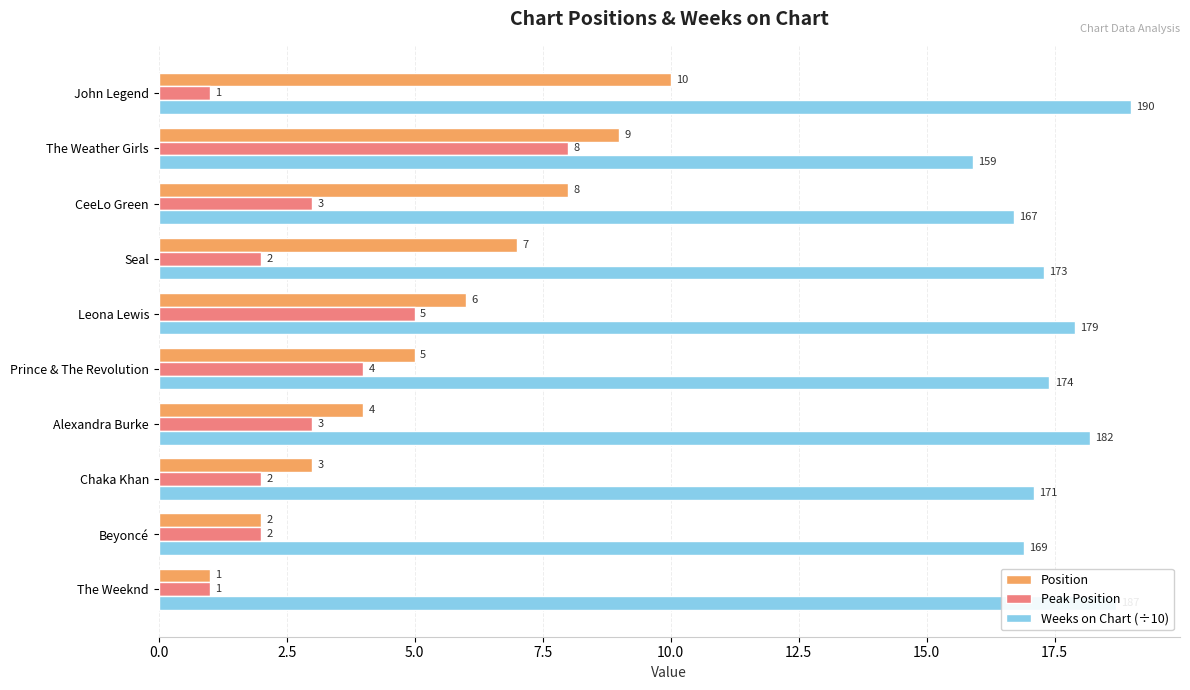

At which label is Position closest to 5?

Prince & The Revolution